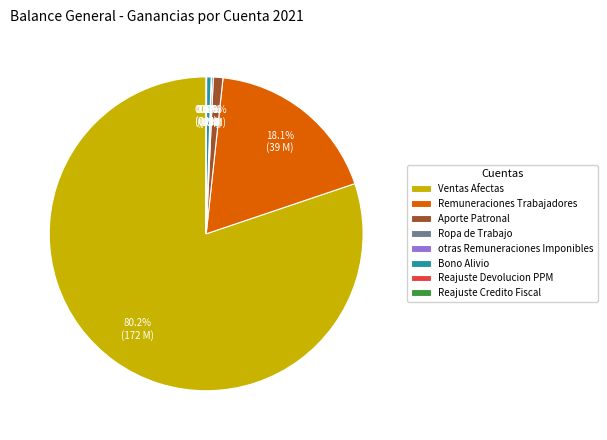

Is there any slice that represents more than half of the pie?

Yes